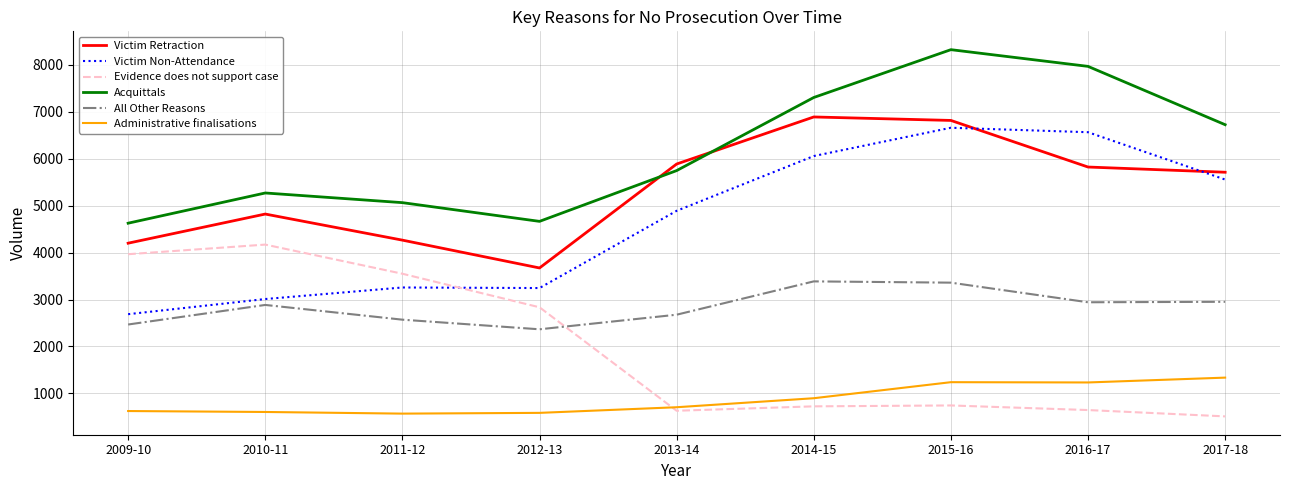

Which series has the widest spread of values?

Victim Non-Attendance